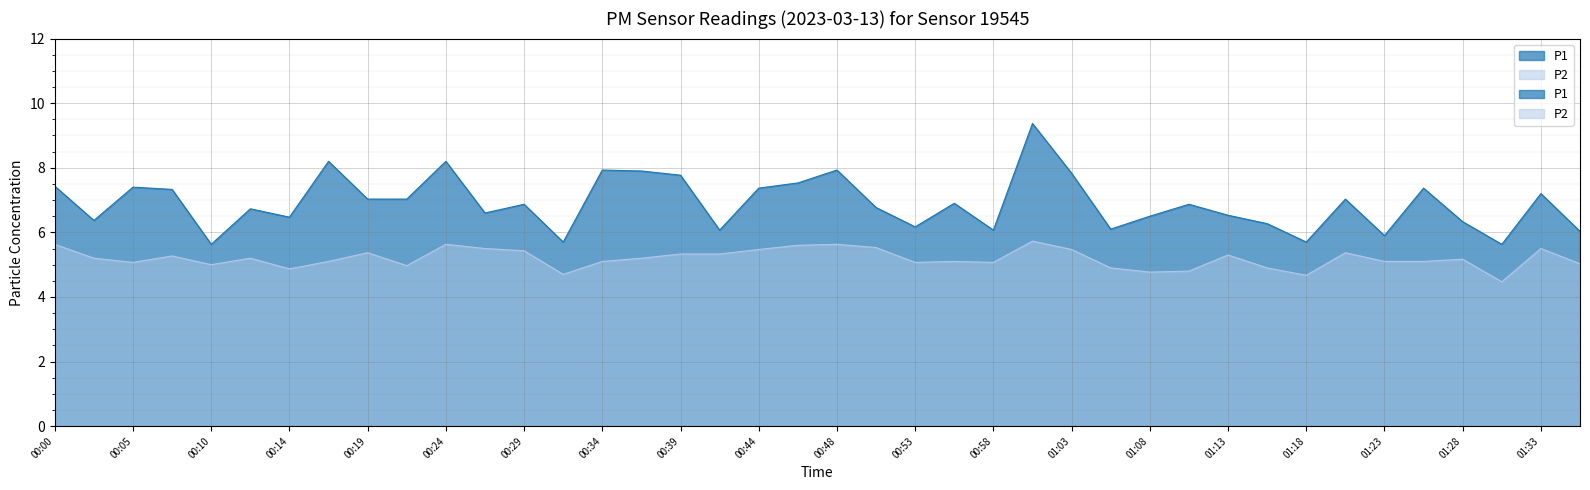

Rank the series by their average value, from lowest to highest.

P2, P1